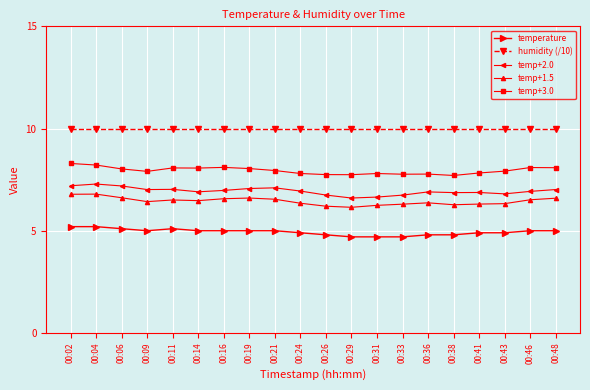

True or false: temp+2.0 and temperature intersect in this chart.

False